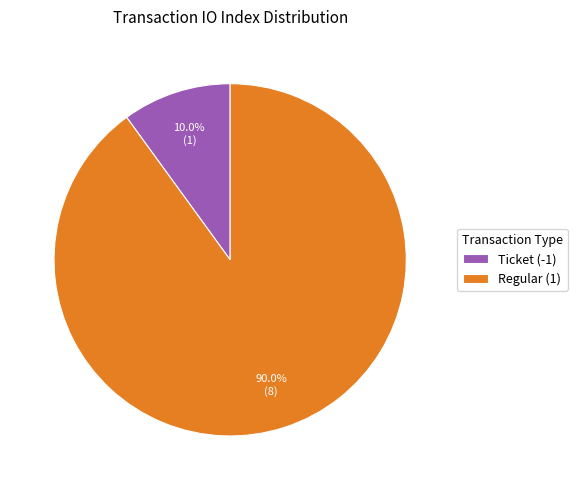

How many slices are in this pie chart?

2